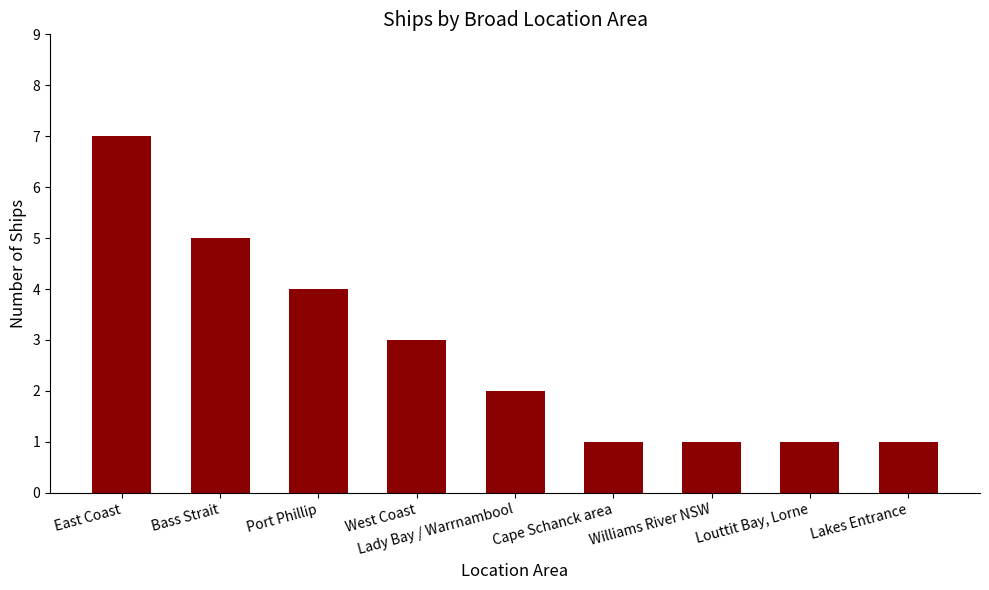

At which category does the chart reach its peak across all series?

East Coast